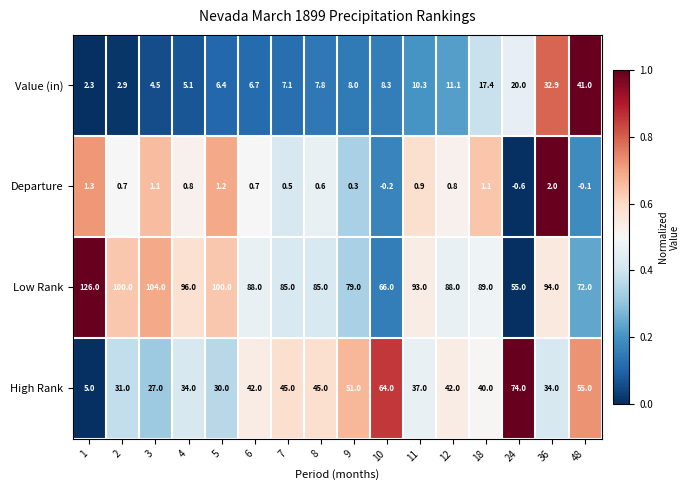

At which category is the sum across all series the highest?

48